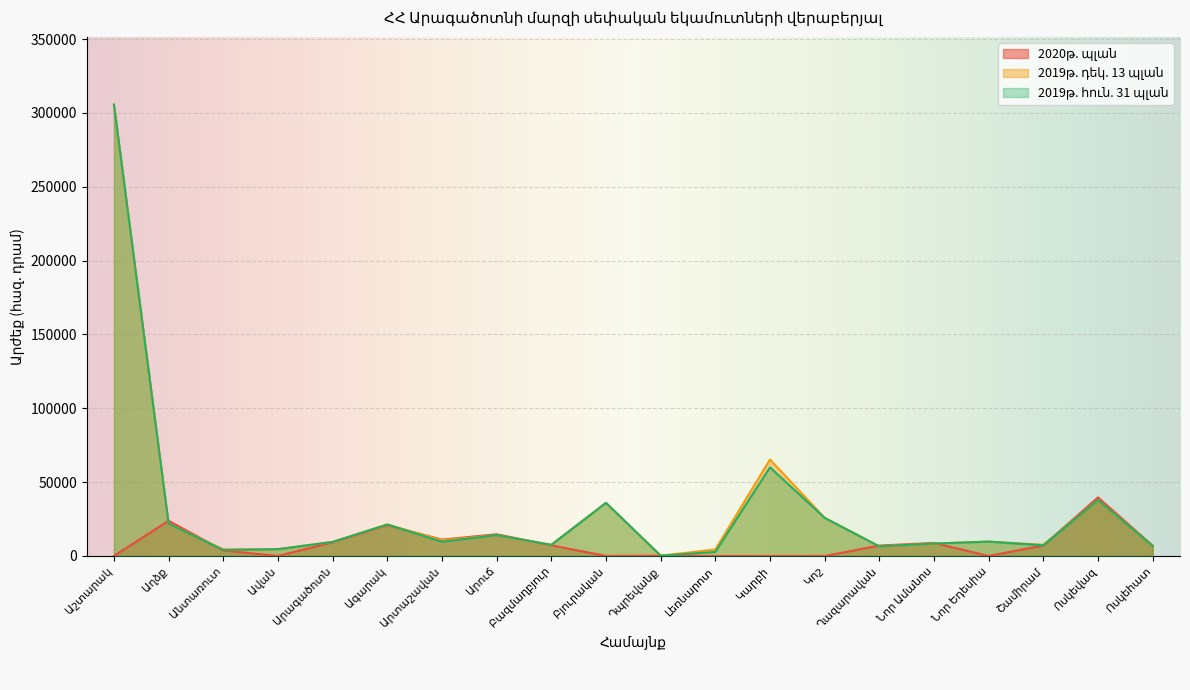

What are all the series names shown in the legend?

2020թ. պլան, 2019թ. դեկ. 13 պլան, 2019թ. հուն. 31 պլան